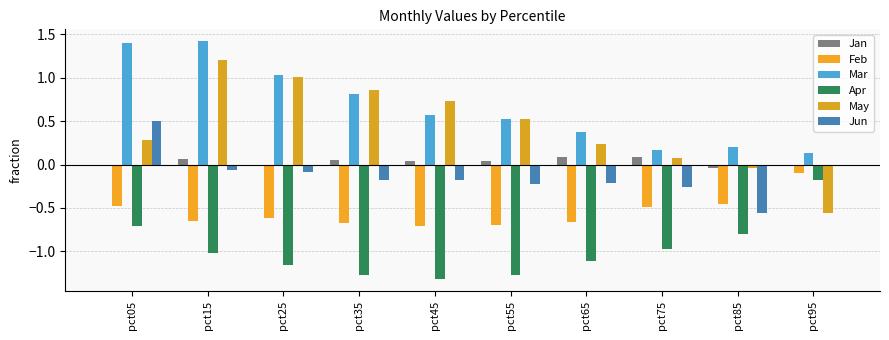

The Feb series shows -0.3 at pct15. True or false?

False